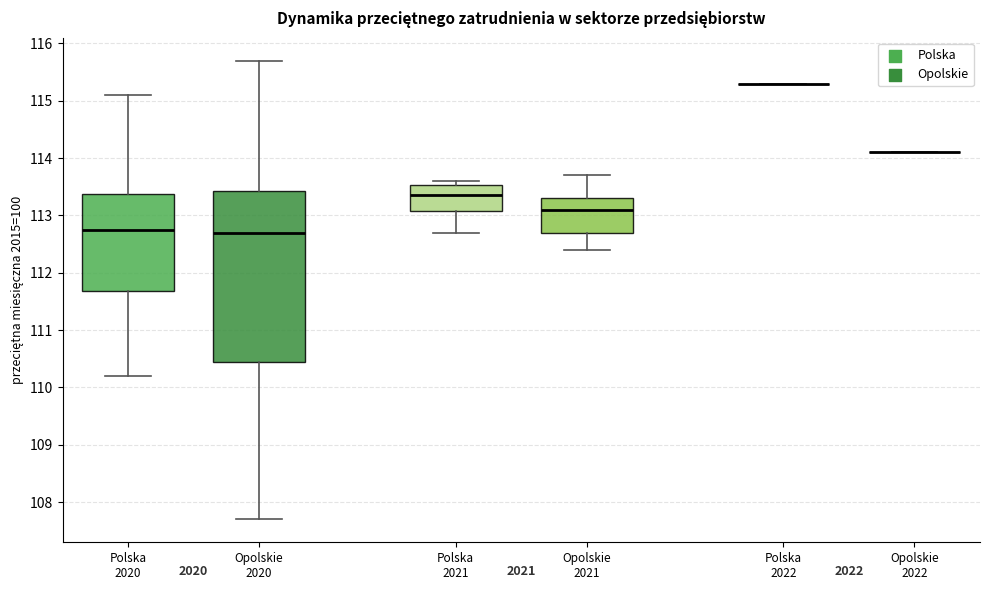

Where is the upper edge of the box for Polska 2020 on the y-axis? The values are not printed on the chart, so give them approximately, as read against the axis.

113.4